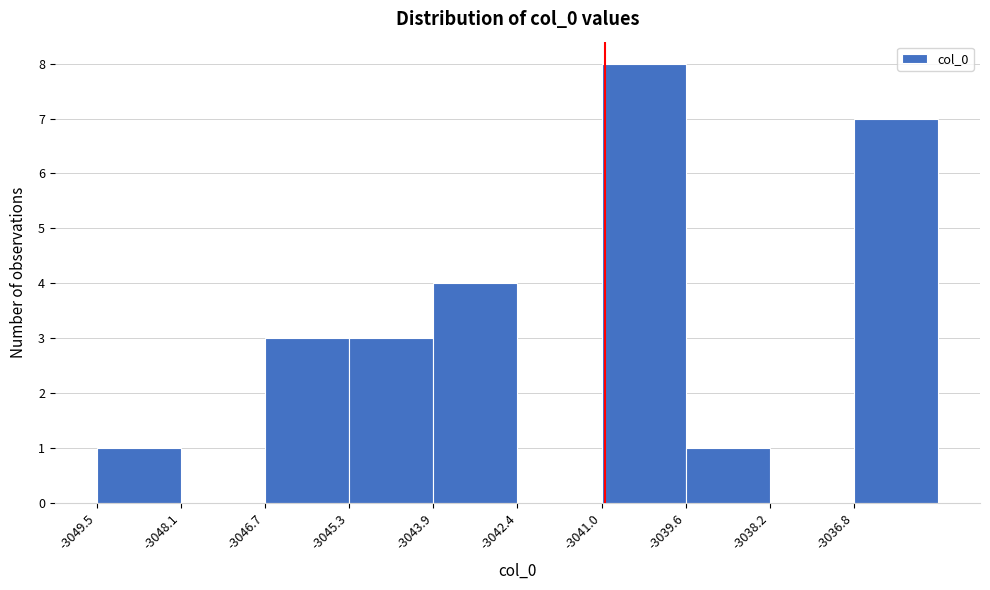

Reading left to right, transcribe this chart: for each bar, give the range it covers on the x-axis and its height. Neither the bar edges nor the heights are printed on the chart, so give them approximately, as read against the axes.

-3049.6 to -3048.2: 1
-3048.2 to -3046.6: 0
-3046.6 to -3045.2: 3
-3045.2 to -3043.8: 3
-3043.8 to -3042.4: 4
-3042.4 to -3041.0: 0
-3041.0 to -3039.6: 8
-3039.6 to -3038.2: 1
-3038.2 to -3036.8: 0
-3036.8 to -3035.4: 7